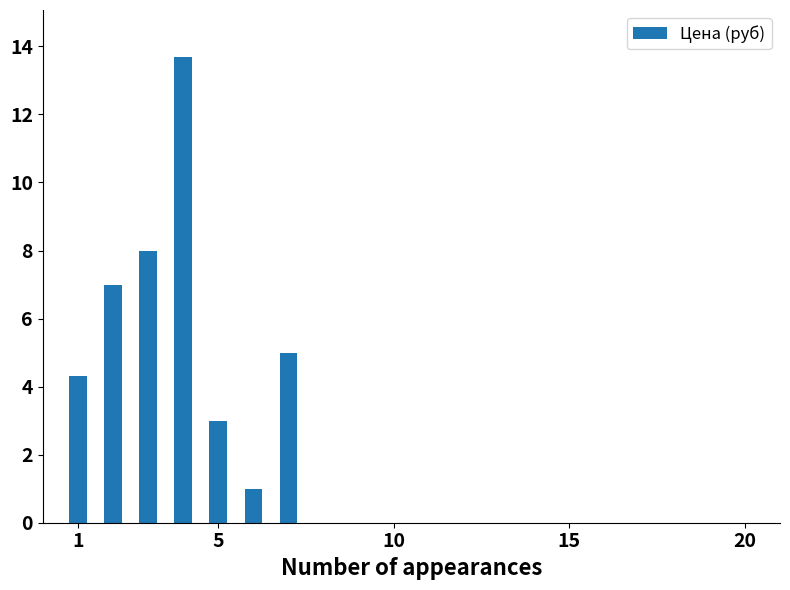

What is the value of the 7th bar from the left?

5.0